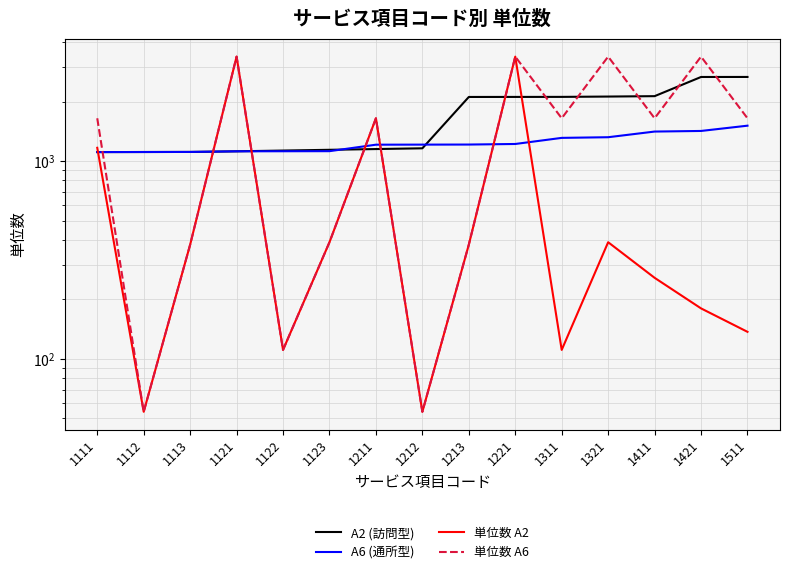

True or false: A6 (通所型) has a value of 1121 at 1121.

True